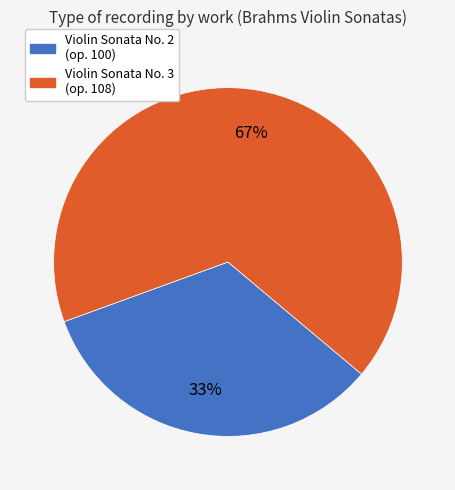

To the nearest percent, what is the average slice percentage?

50%